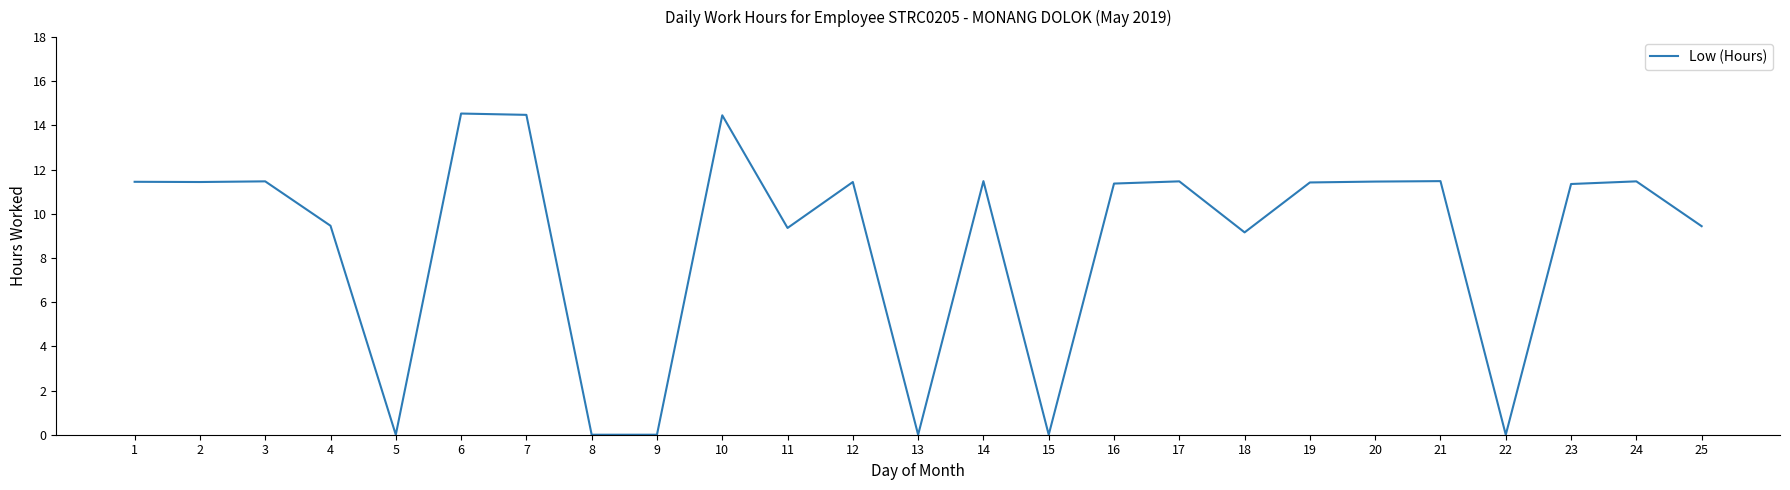

True or false: the data shows 5.5 at 11.

False